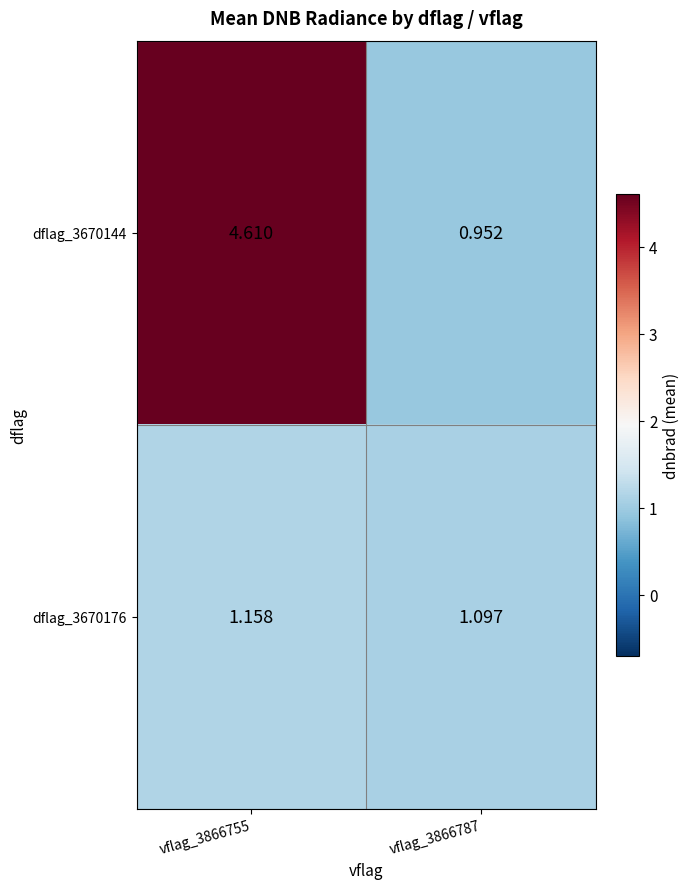

Rank the series at vflag_3866755 from highest to lowest value.

dflag_3670144, dflag_3670176